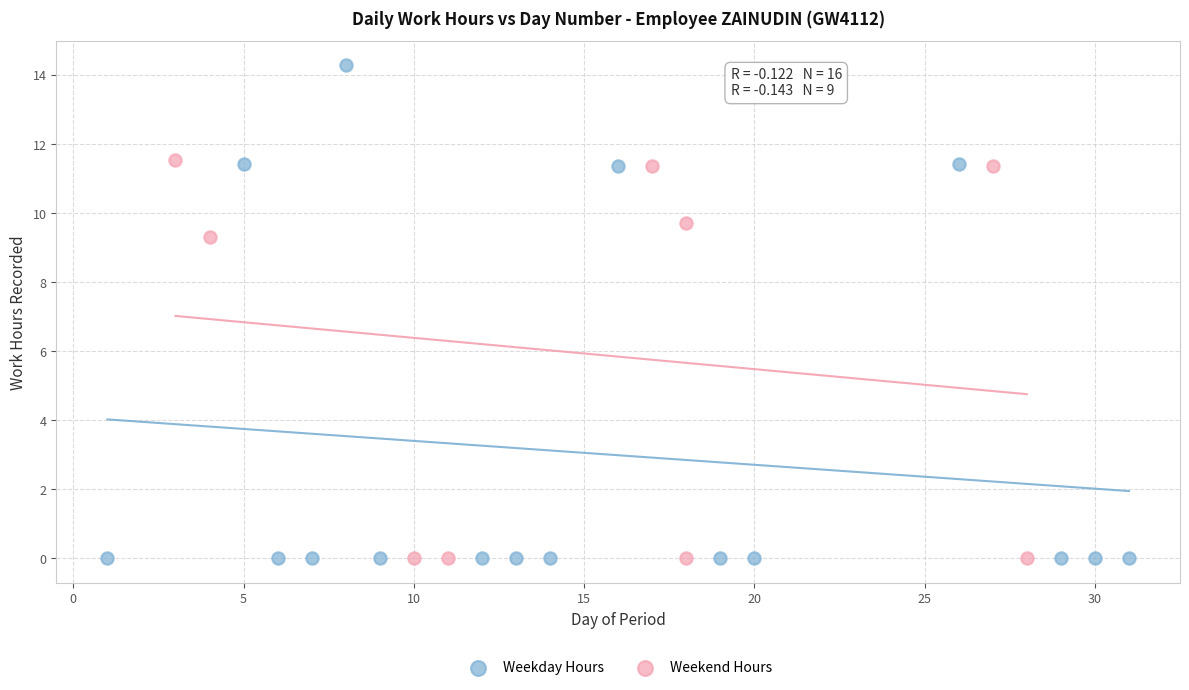

Which series has the widest spread of Y values?

Weekday Hours